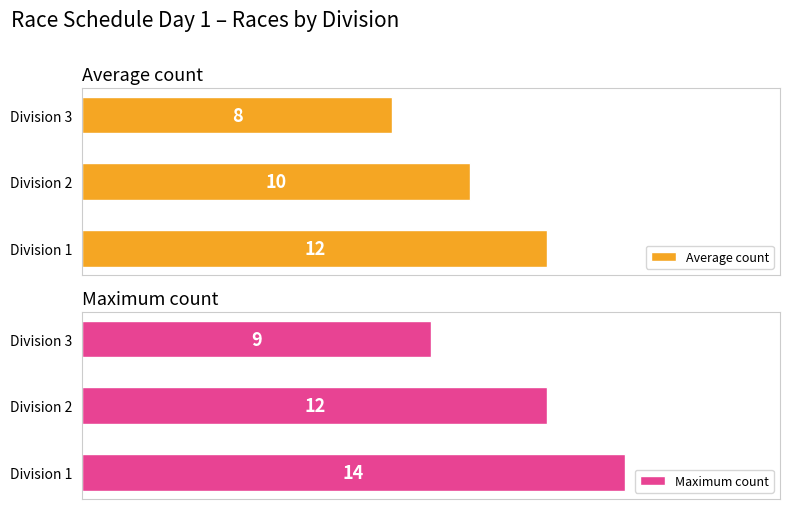

Which series has the widest spread of values?

Maximum count